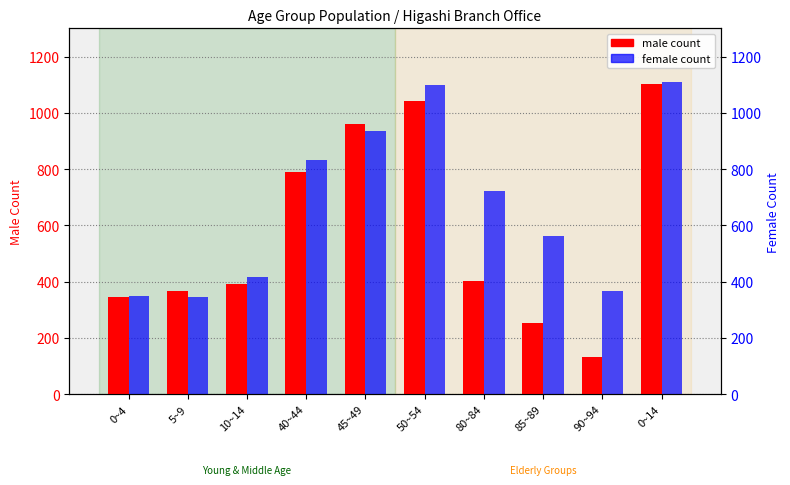

Reading left to right, transcribe all the data shown in this chart.

male count: 345	366	392	791	959	1041	401	253	134	1103
female count: 350	344	415	833	937	1098	724	562	368	1109